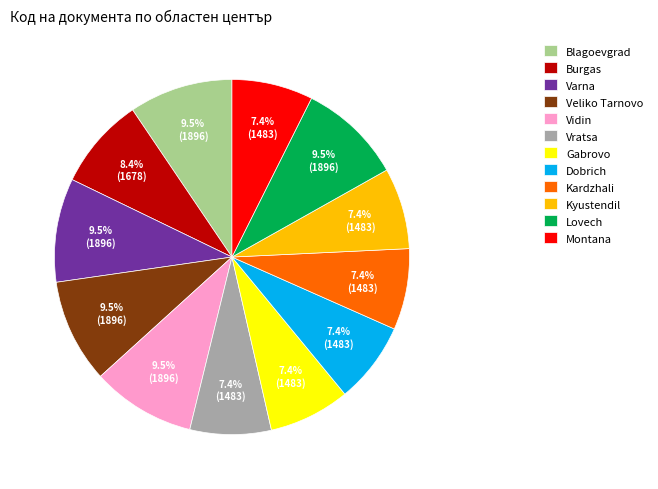

Does Varna account for over 50% of the chart?

No